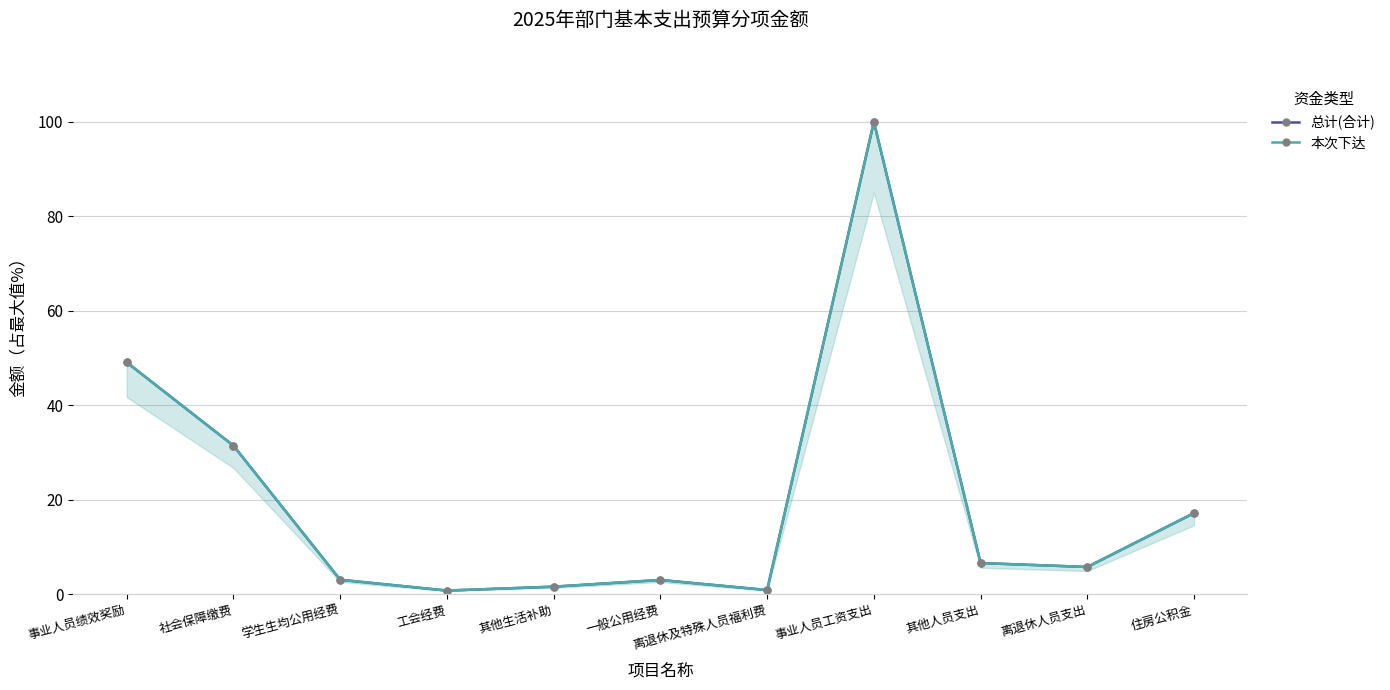

Reading left to right, transcribe all the data shown in this chart.

总计(合计): 49.1	31.4	3.0	0.7	1.6	3.0	0.8	100.0	6.6	5.7	17.1
本次下达: 49.1	31.4	3.0	0.7	1.6	3.0	0.8	100.0	6.6	5.7	17.1